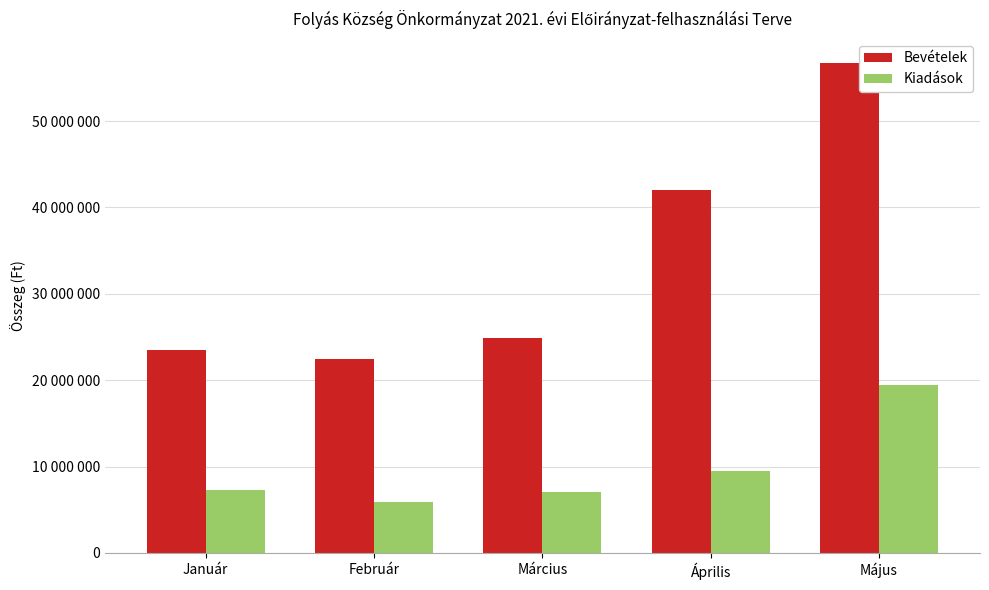

Does the chart contain stacked bars?

No